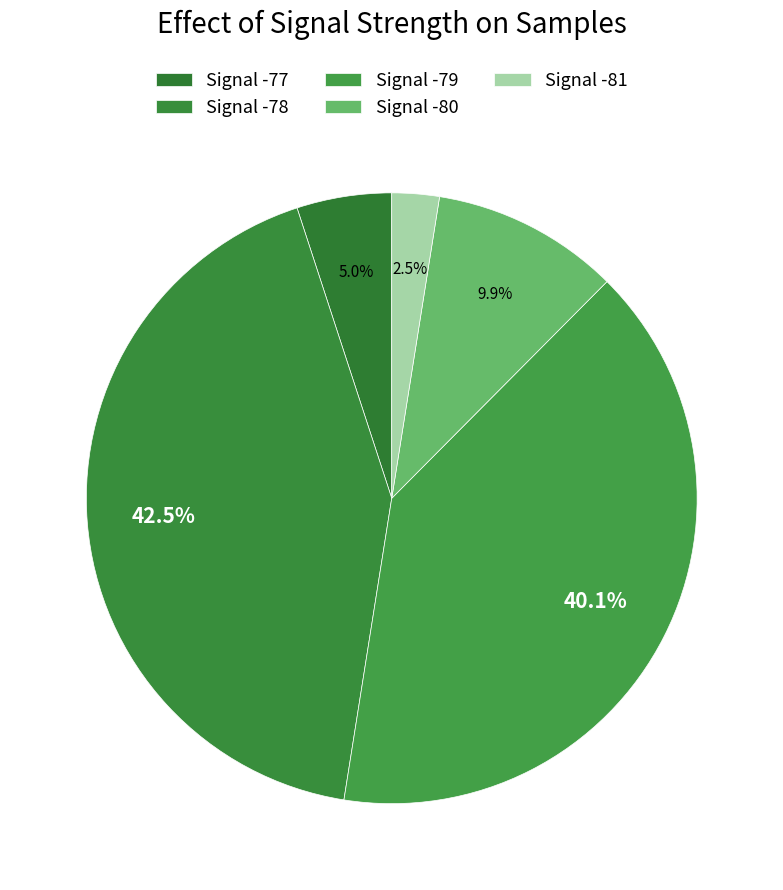

How many slices are in this pie chart?

5